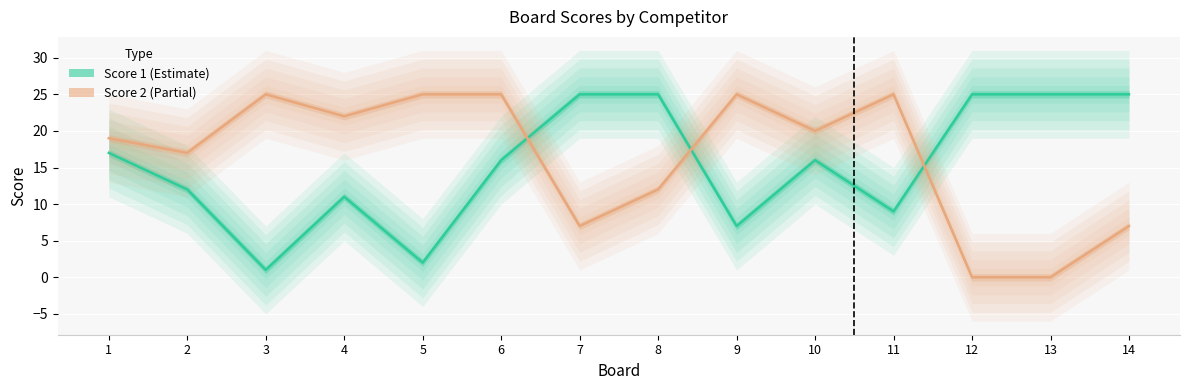

Where is the first local maximum for Score 1?

4